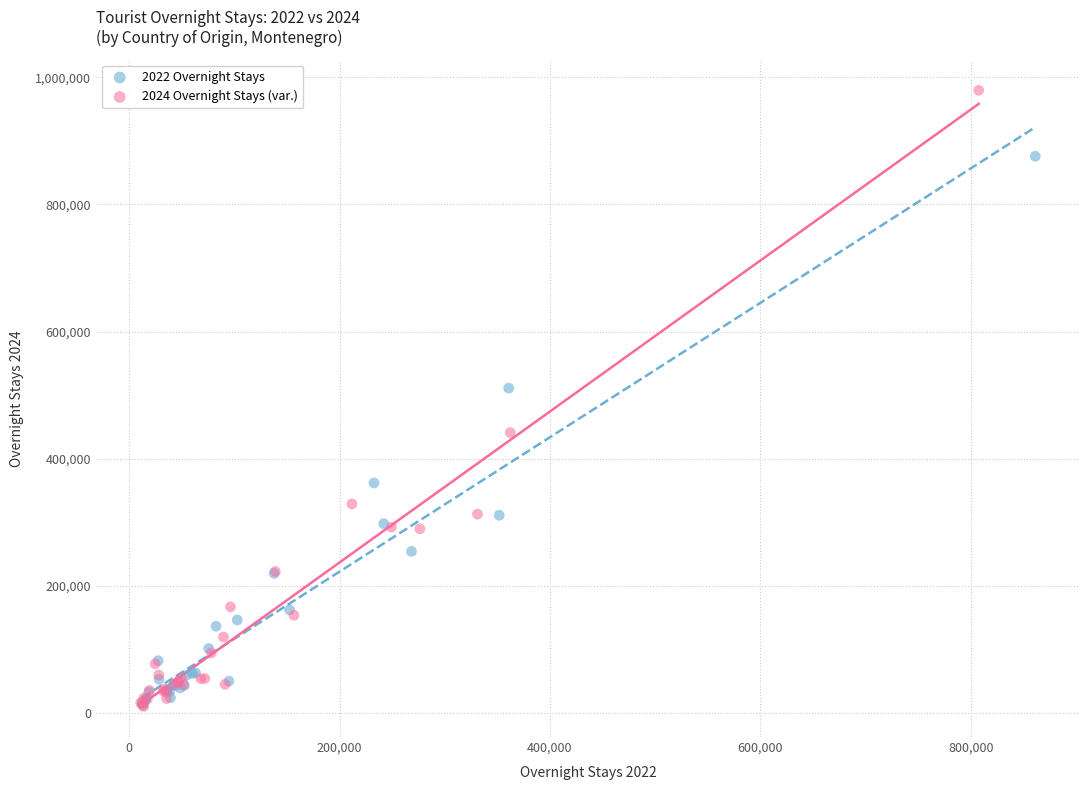

Which series has the largest Y range (max minus min)?

2024 Overnight Stays (var.)